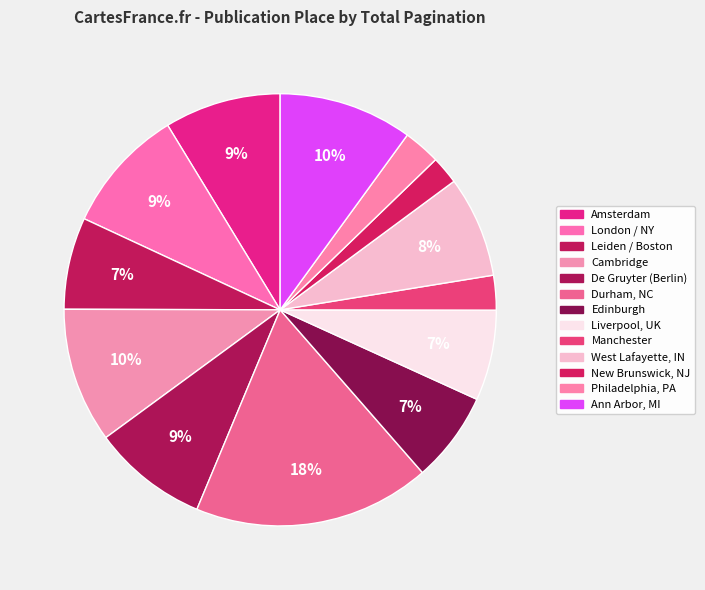

How many slices are in this pie chart?

13